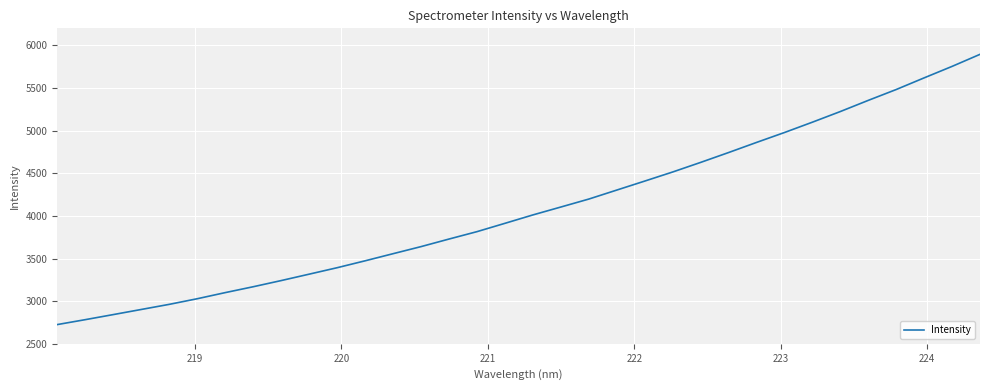

Does the chart display data point markers on the line(s)?

No